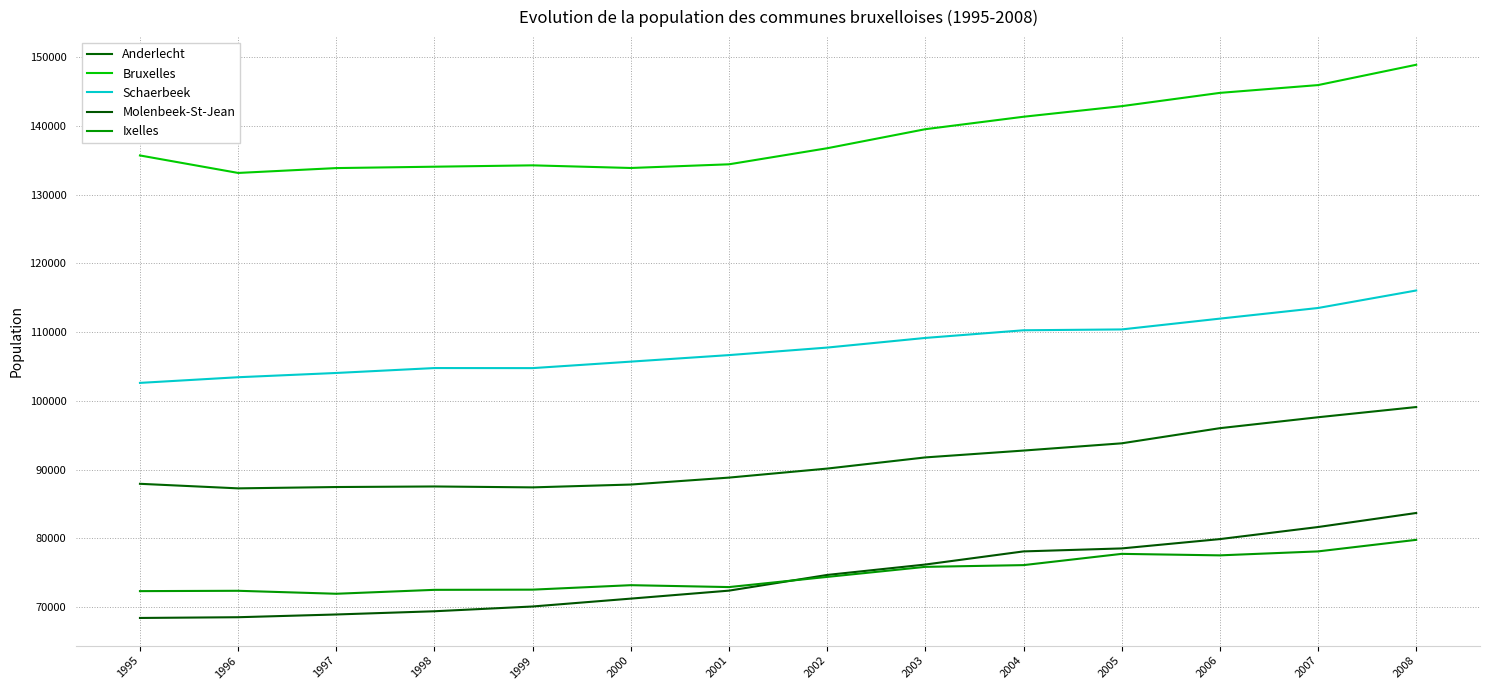

Is the value of Ixelles at 1995 greater than the value of Molenbeek-St-Jean at 2000?

Yes